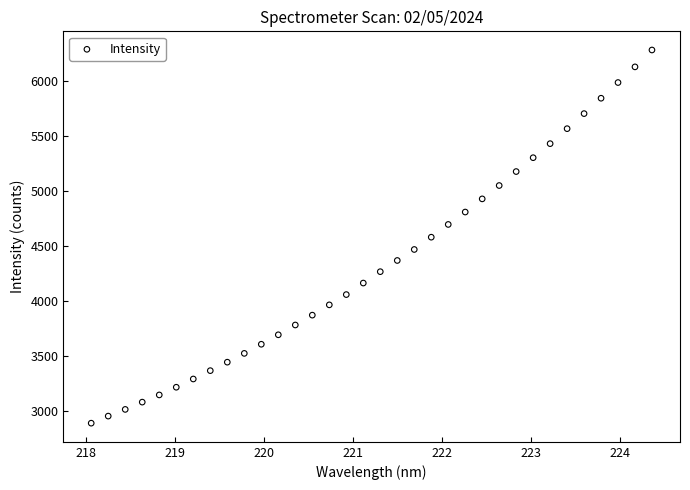

What is the range of X values (max minus min)?

6.3